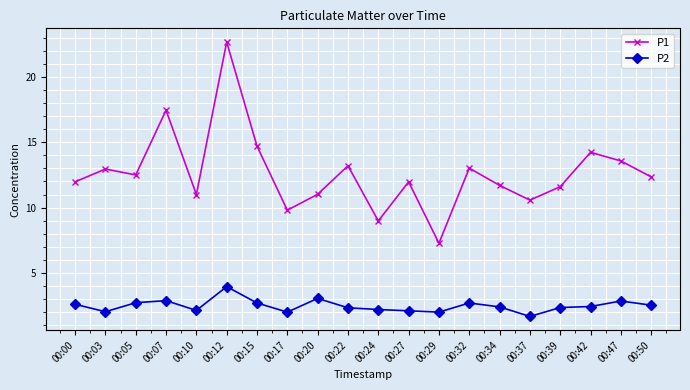

What is the difference between the maximum and minimum values in the P1 series?

15.4